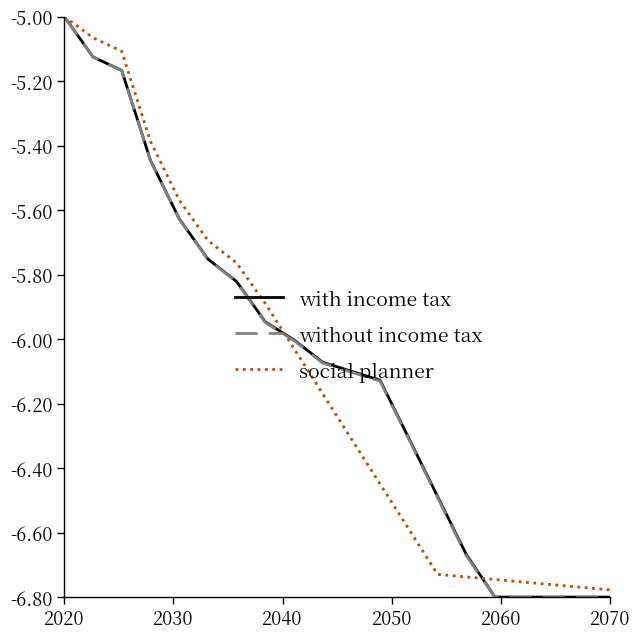

What is the greatest value displayed?

-5.0